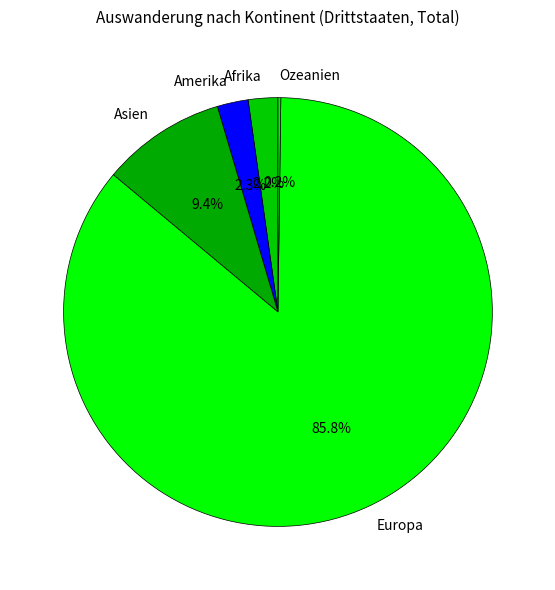

How much of the chart is everything except Afrika?

97.8%